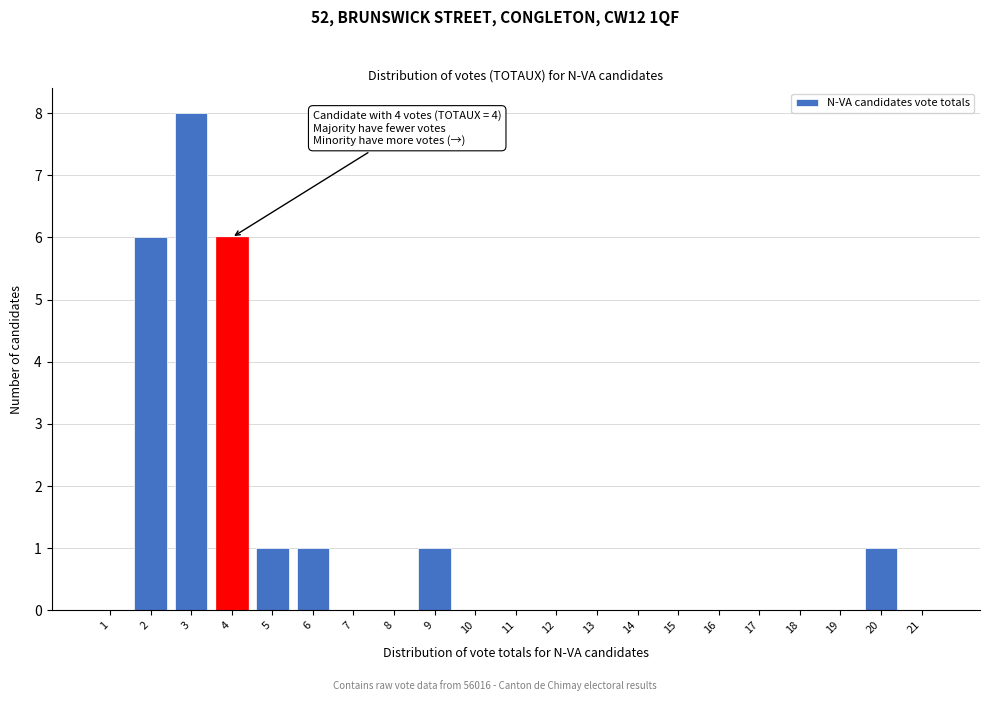

Reading right to left, transcribe all the data shown in this chart.

21=0	20=1	19=0	18=0	17=0	16=0	15=0	14=0	13=0	12=0	11=0	10=0	9=1	8=0	7=0	6=1	5=1	4=6	3=8	2=6	1=0